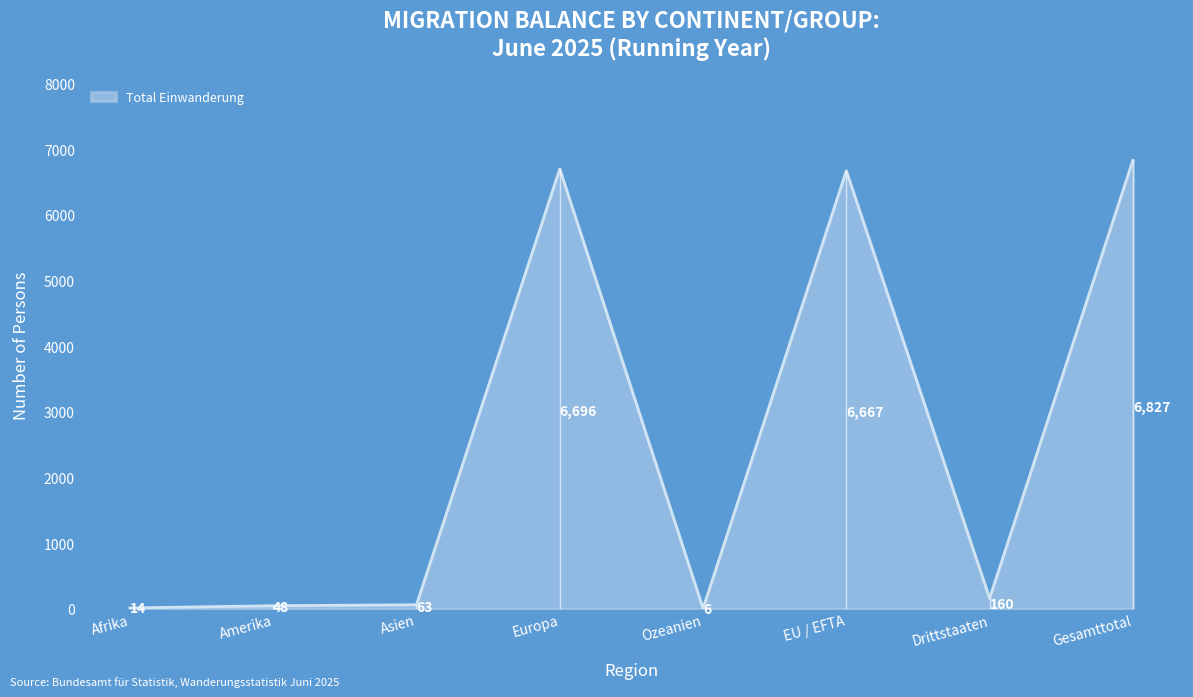

What is the change in value from Amerika to Asien?

+15